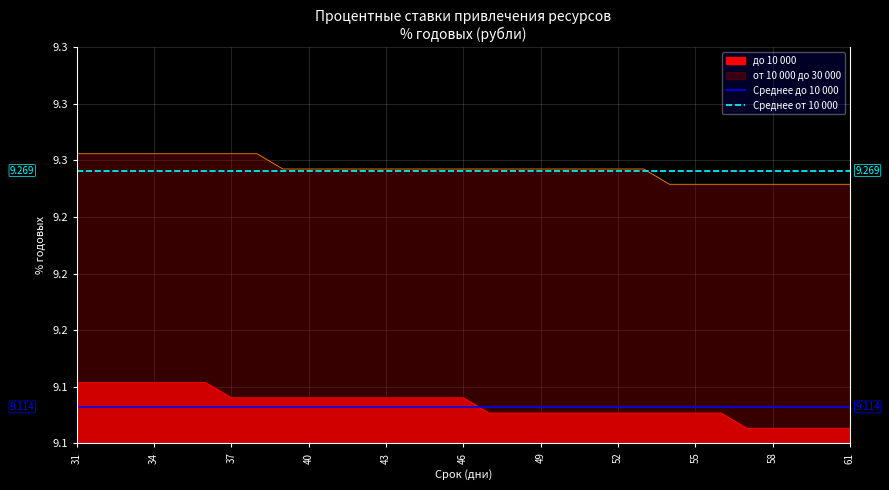

At which category is the sum across all series the highest?

31